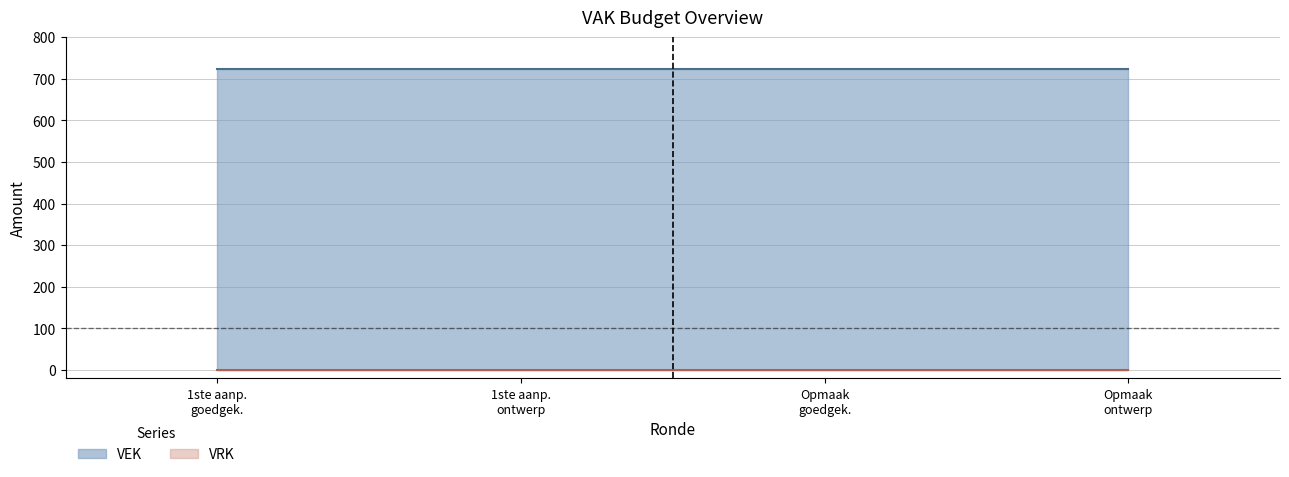

At which category is the sum across all series the highest?

2023 1ste aanpassing – goedgekeurd